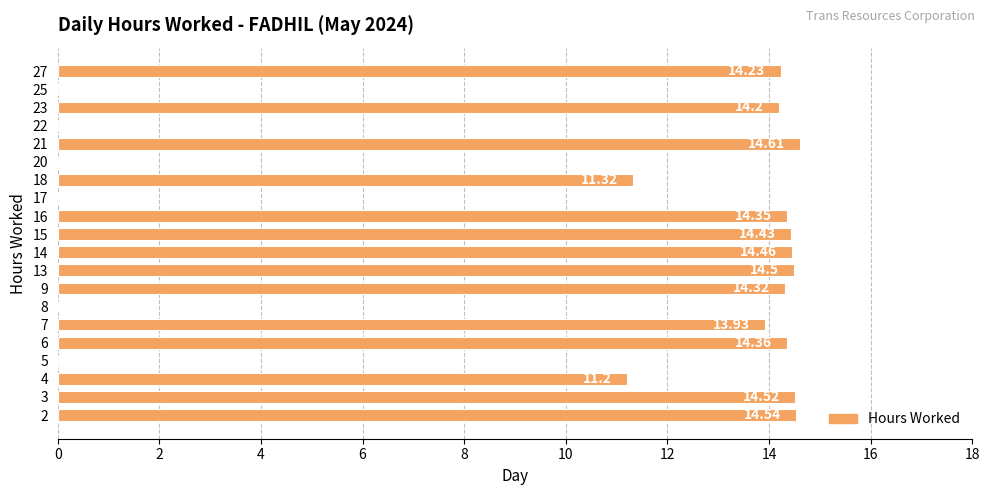

What is the change in value from 8 to 23?

+14.2